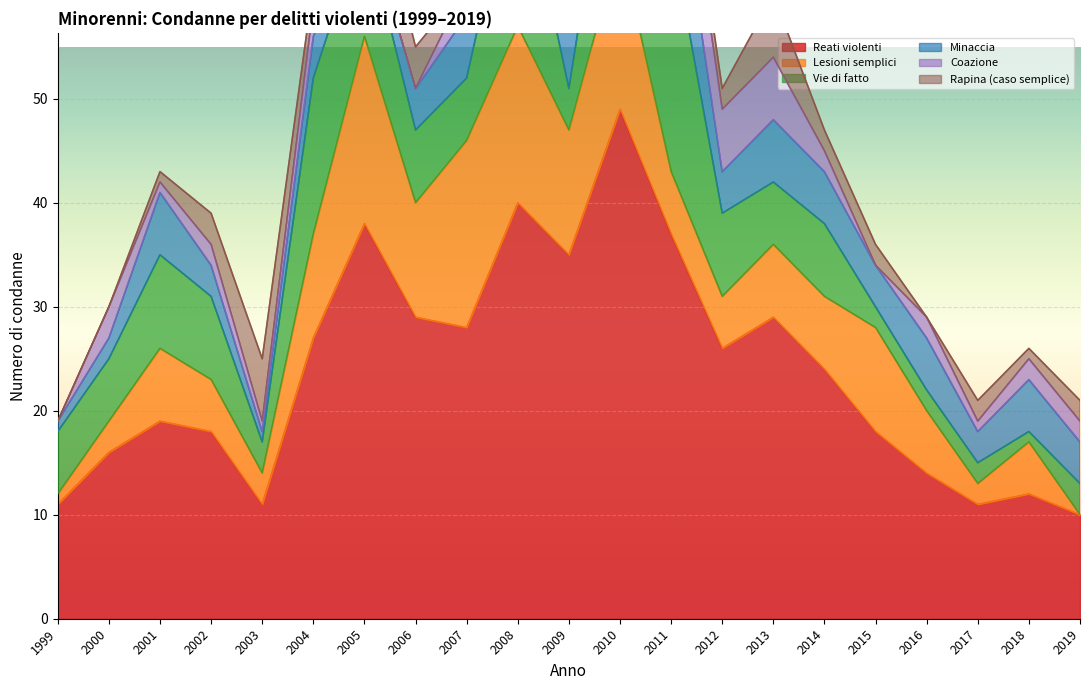

What is the difference between the highest and lowest values at 2001?

18